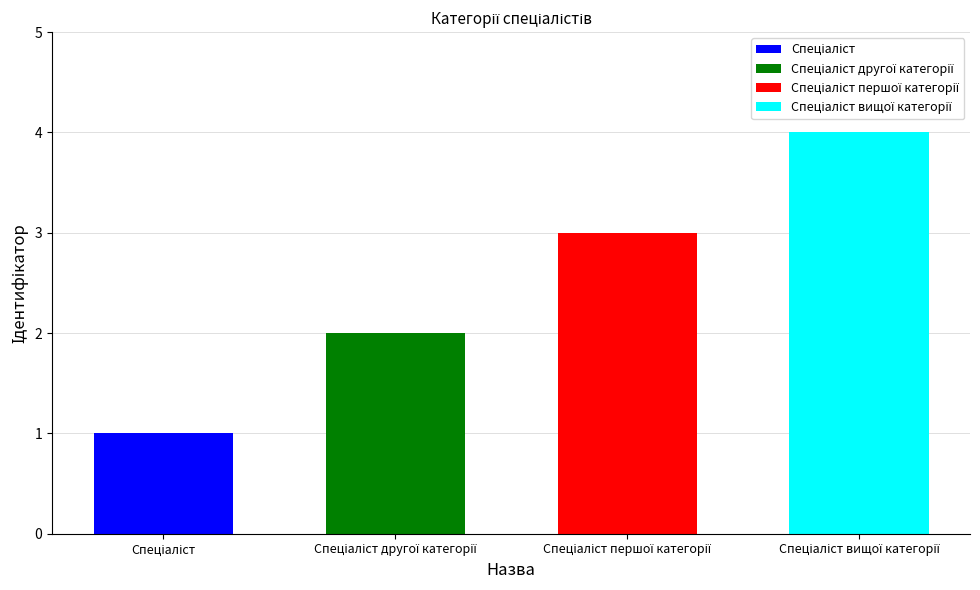

The value at Спеціаліст першої категорії is 3. True or false?

True